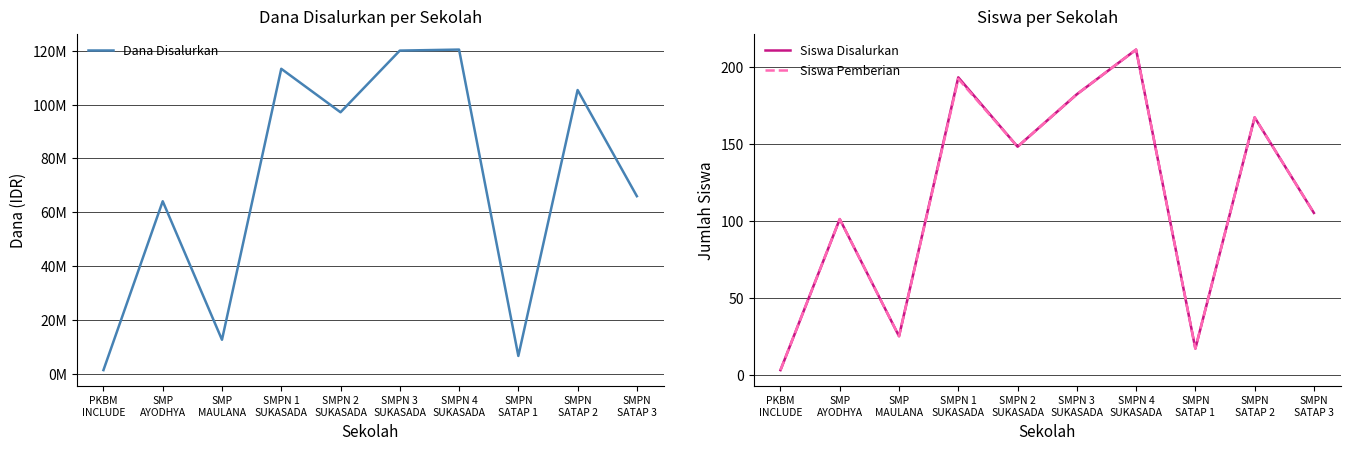

True or false: Siswa Disalurkan and Dana Disalurkan intersect in this chart.

False